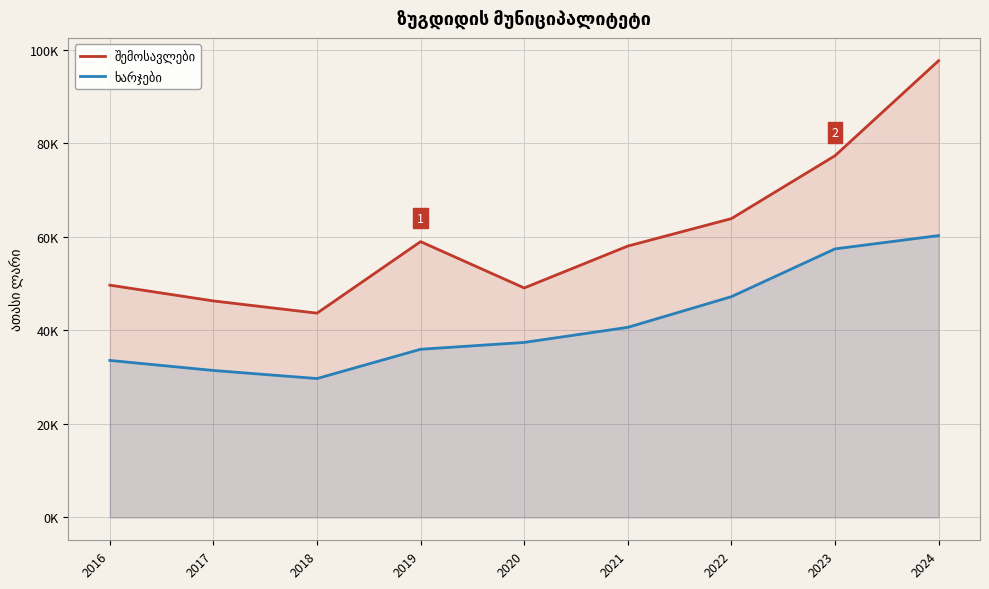

How many lines are shown in the chart?

2